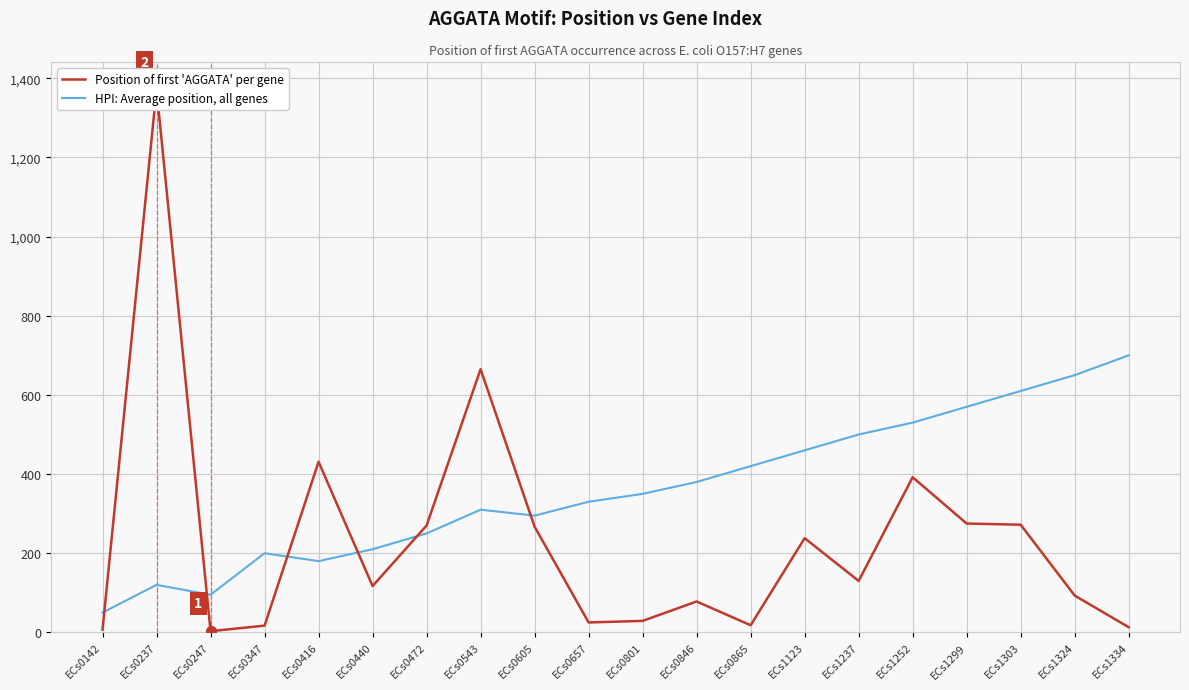

The Position of first 'AGGATA' per gene series shows 3 at ECs0247. True or false?

True